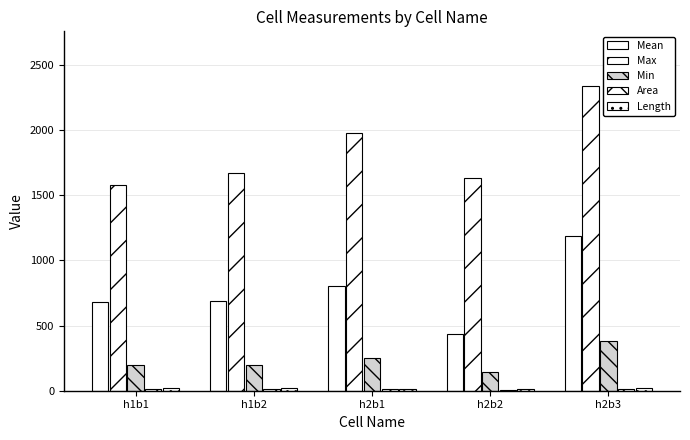

Reading left to right, extract all data points from this chart.

Mean: 677.4	688.4	802.1	432.0	1190.3
Max: 1580.7	1670.7	1976.5	1635.2	2337.8
Min: 198.3	198.1	252.2	145.6	383.1
Area: 11.1	14.1	9.9	5.9	11.2
Length: 17.9	22.8	16.0	9.5	18.1